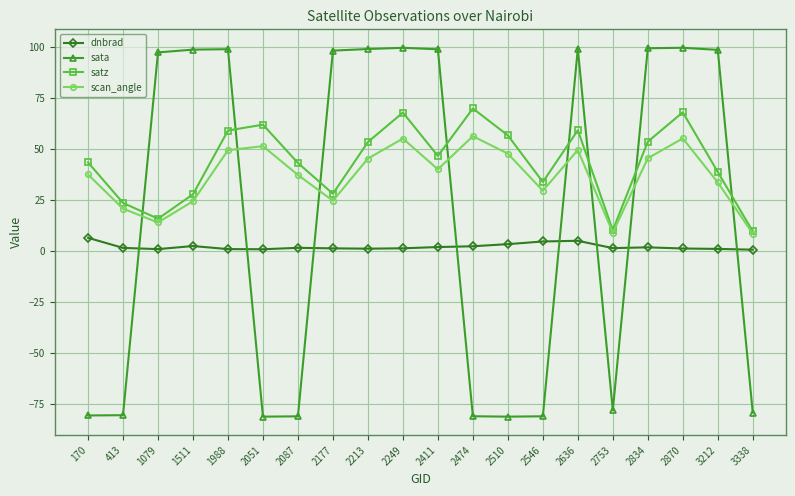

How many data points in scan_angle are above 39?

10